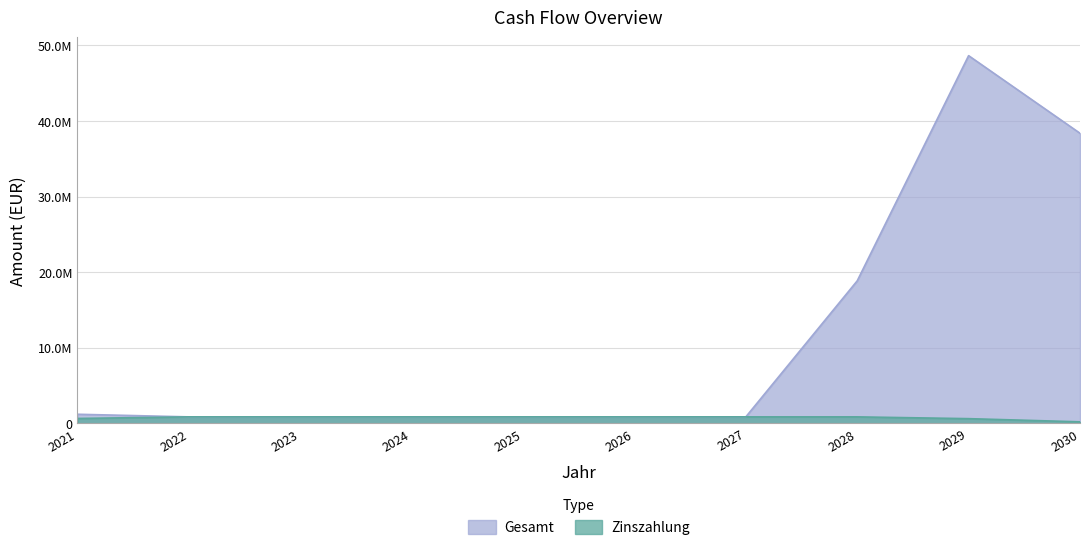

Reading left to right, list all the values displayed in this chart.

Gesamt: 1208169.1	861690.8	861690.8	861690.8	861690.8	861690.8	861690.8	18851690.8	48632657.5	38369812.5
Zinszahlung: 649973.8	861690.8	861690.8	861690.8	861690.8	861690.8	861690.8	861690.8	625657.5	206812.5